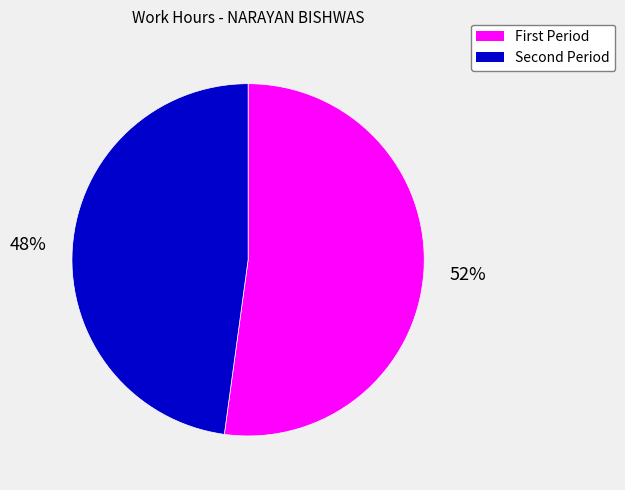

What is the smallest slice in the pie chart?

Second Period